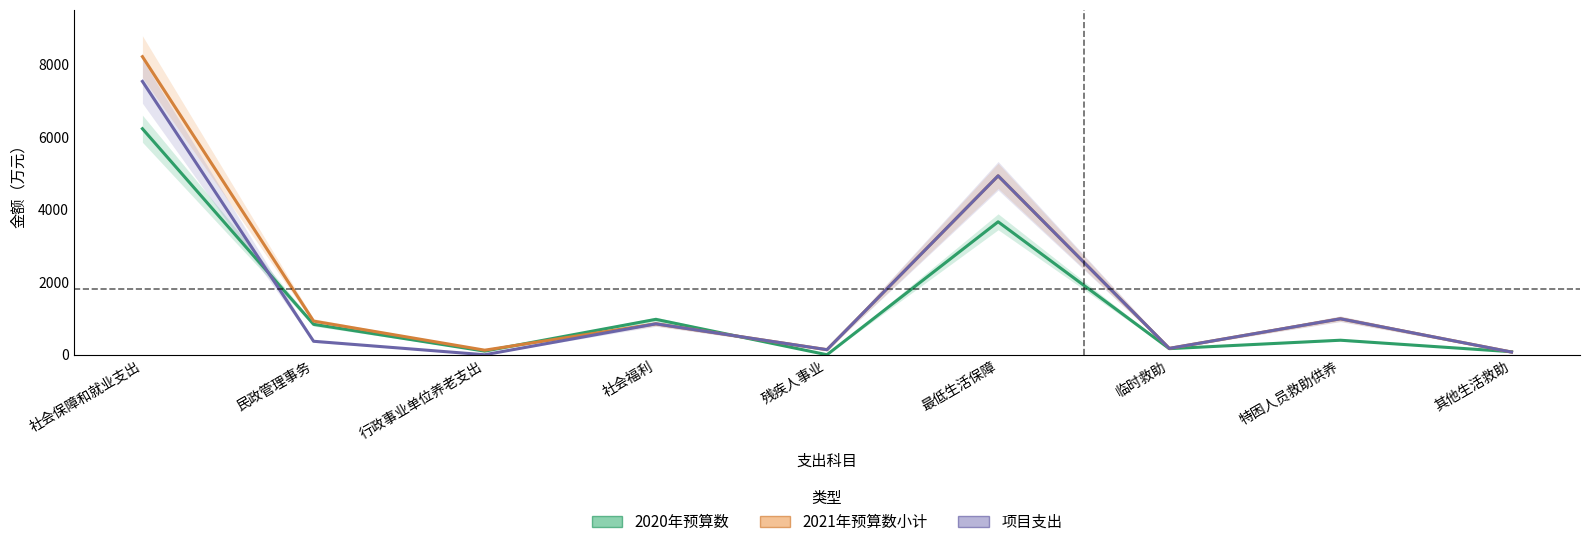

Between 特困人员救助供养 and 行政事业单位养老支出, which is larger?

特困人员救助供养